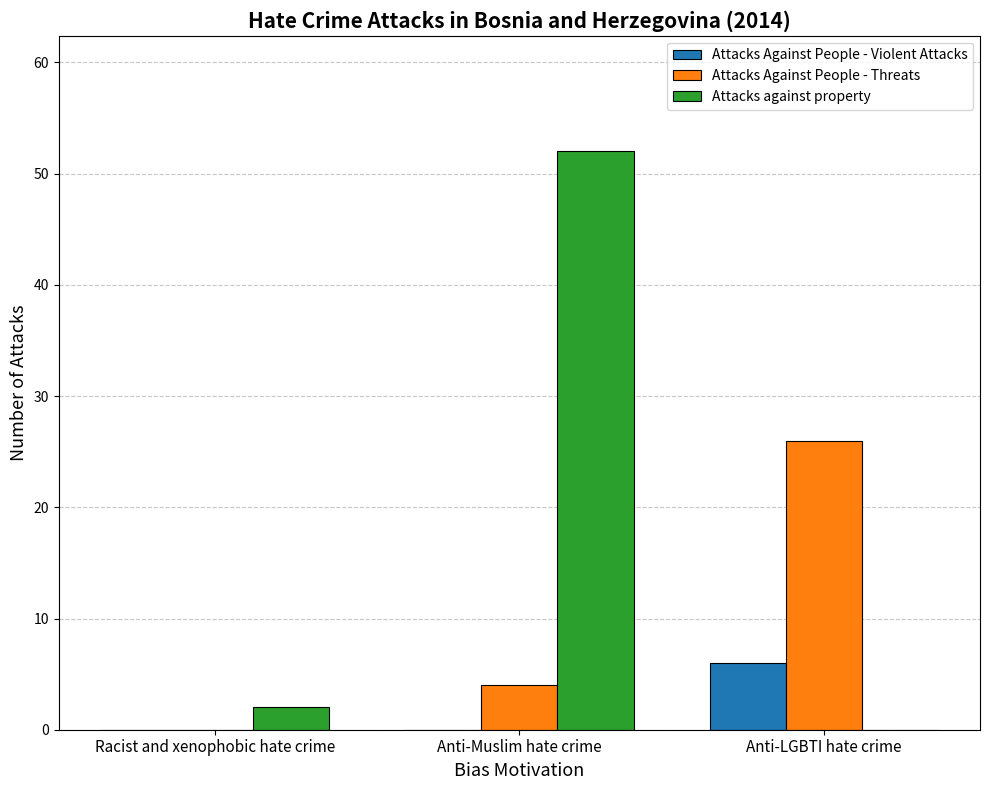

What is the sum of the Attacks Against People - Threats values at Anti-LGBTI hate crime and Anti-Muslim hate crime?

30